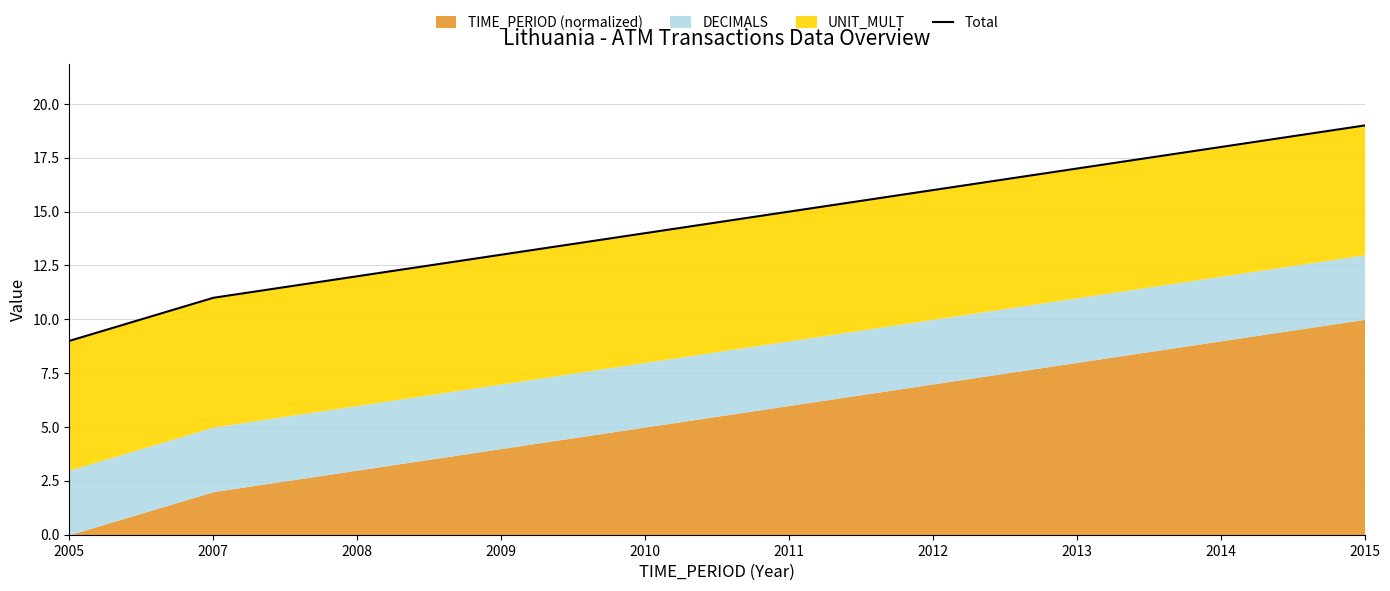

What is the sum of all values?

144